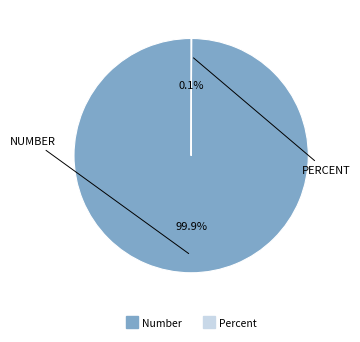

What is the majority slice?

Number